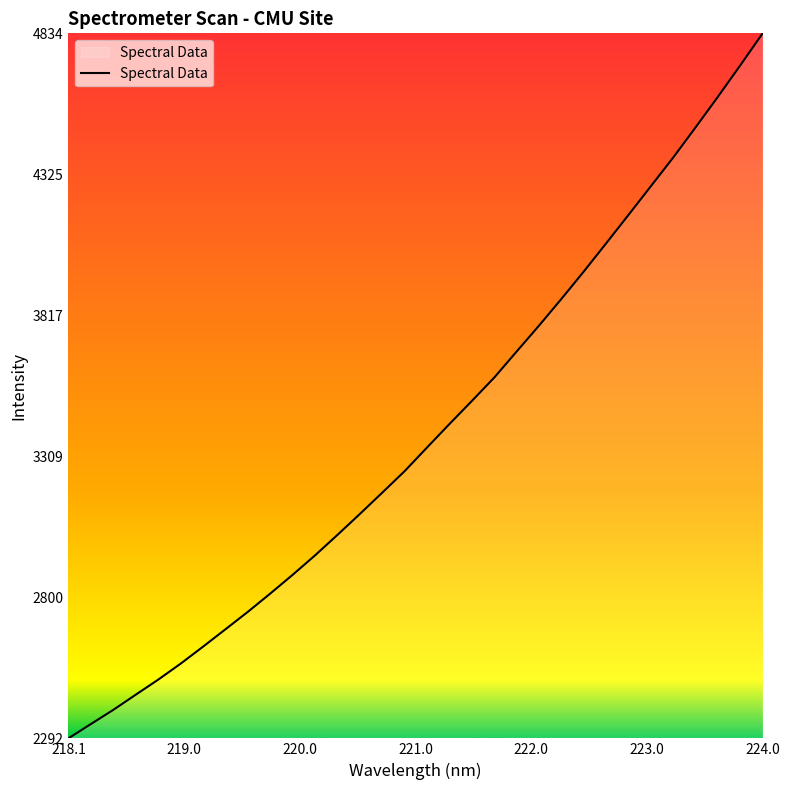

What is the maximum value shown in the chart?

4833.9